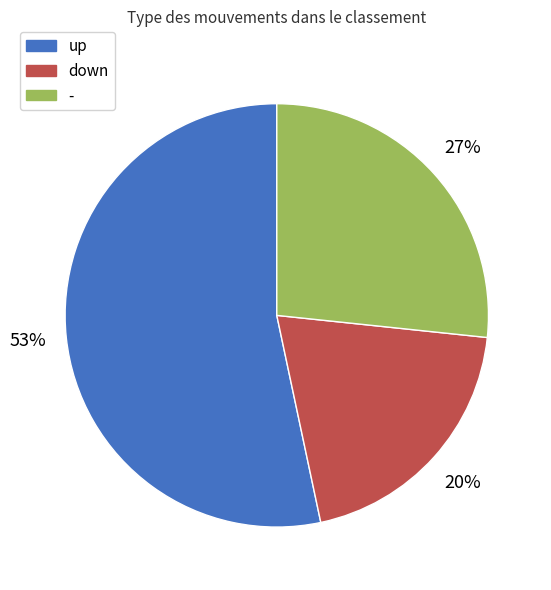

To the nearest percent, what is the difference between the largest and smallest slice percentages?

33%